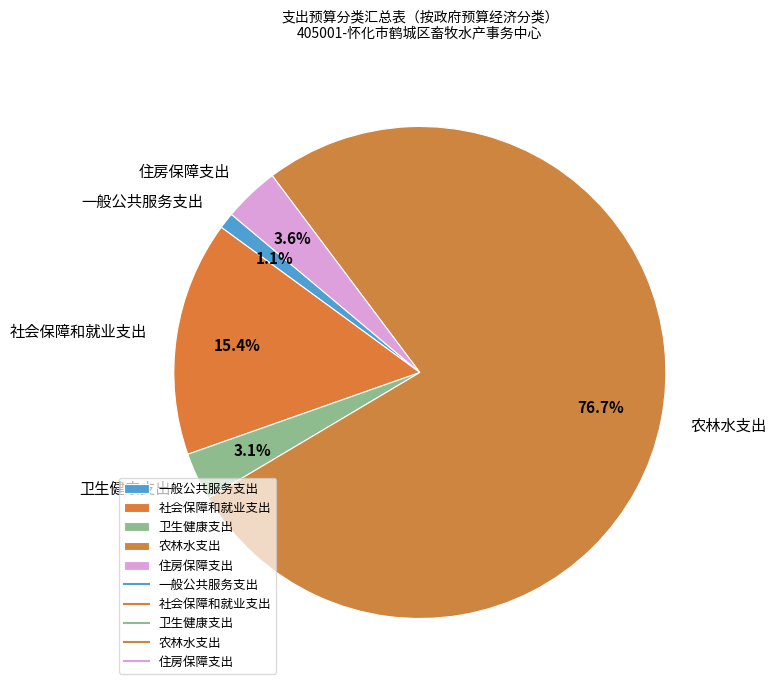

What is the smallest slice in the pie chart?

一般公共服务支出